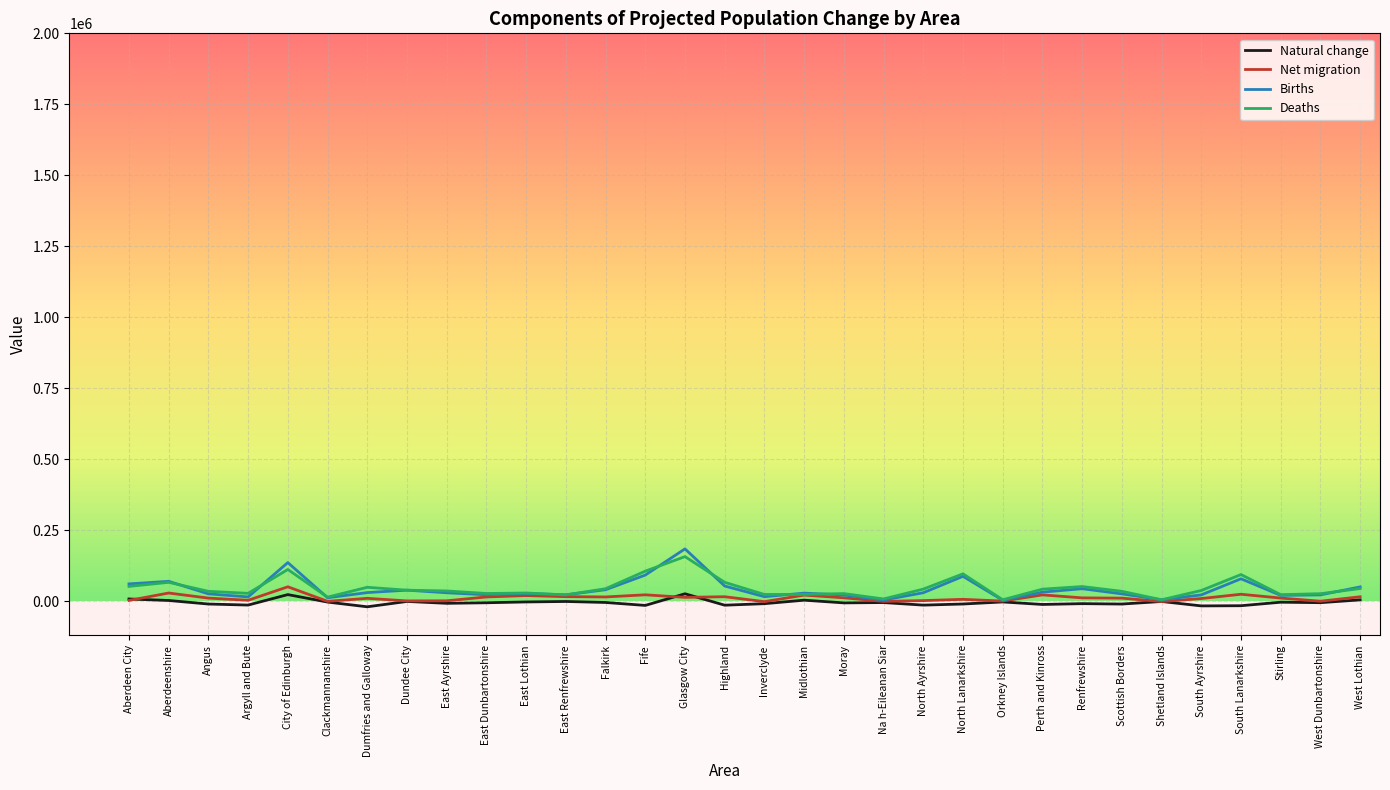

The value of Births at Highland is 54419. True or false?

True